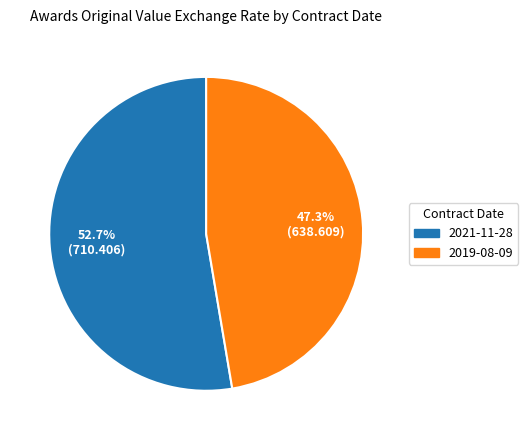

Count the number of slices in the pie.

2